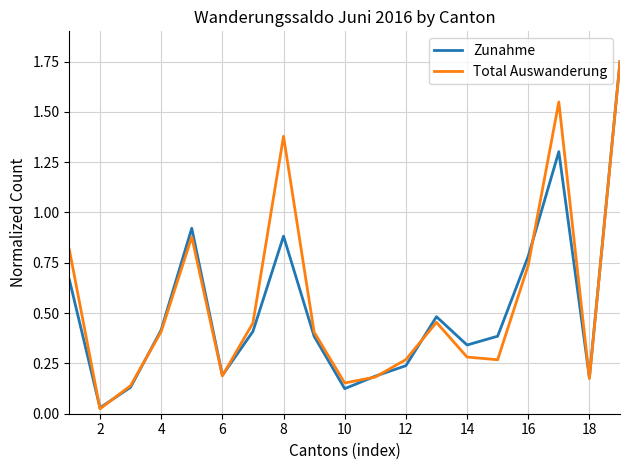

Which series has the largest range (max minus min)?

Total Auswanderung